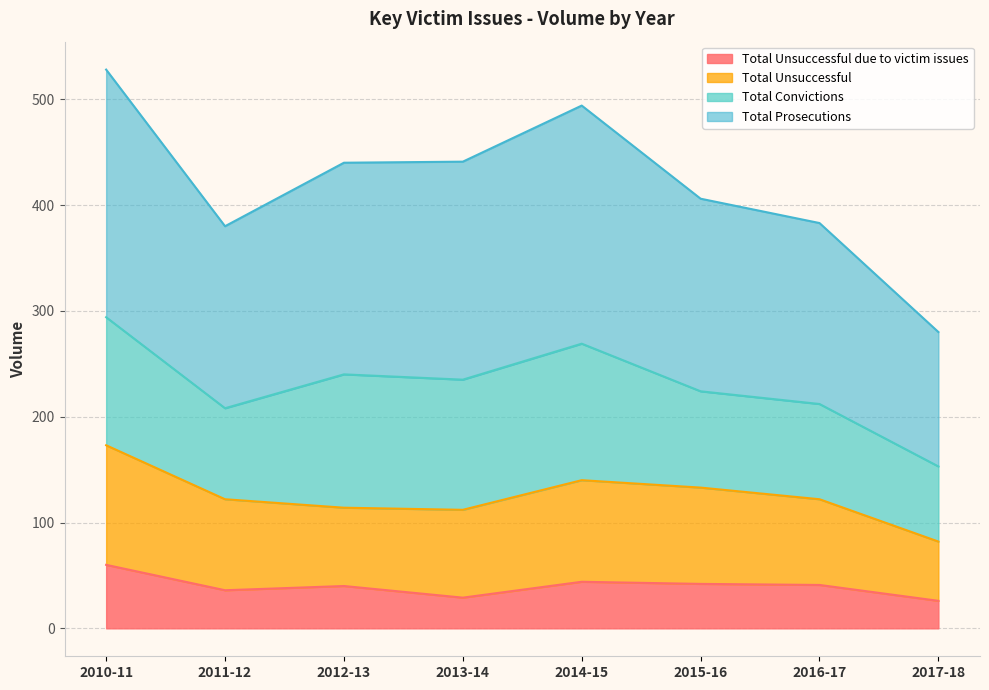

True or false: Total Prosecutions and Total Unsuccessful due to victim issues intersect in this chart.

False